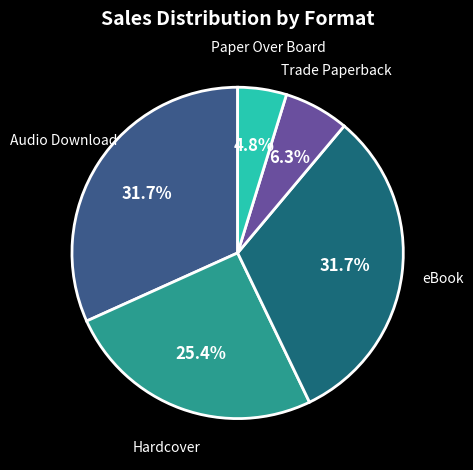

Is there any slice that represents more than half of the pie?

No